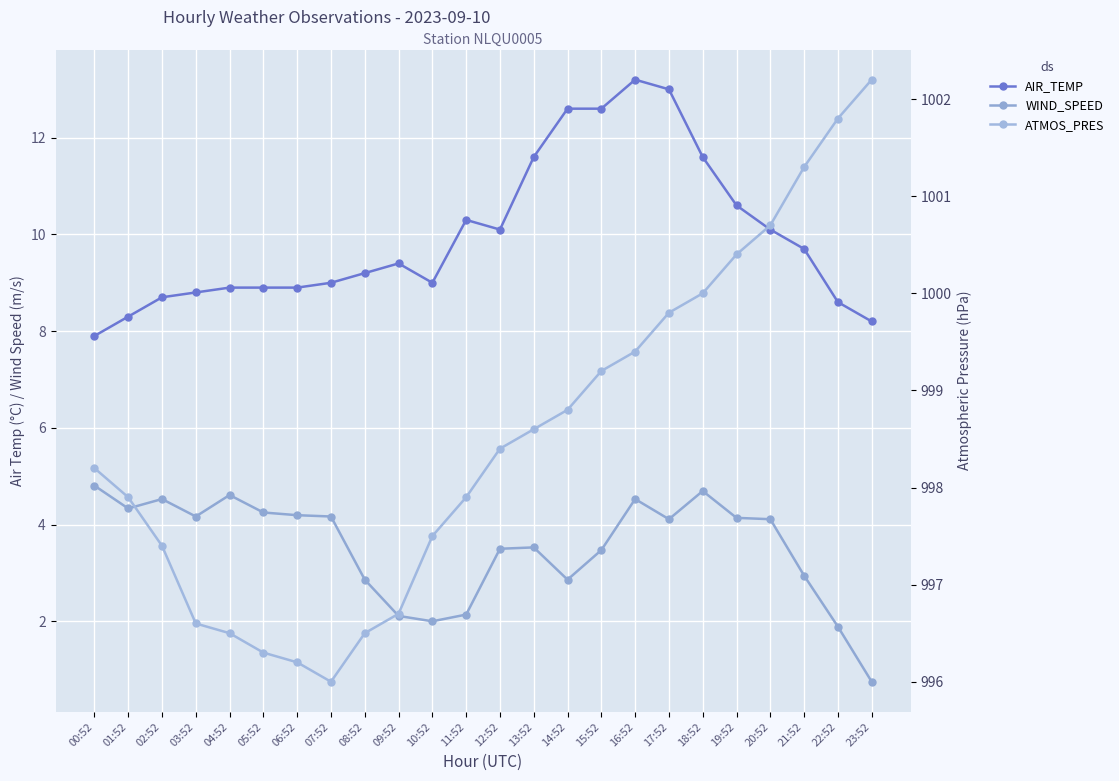

True or false: AIR_TEMP and ATMOS_PRES cross at least once.

False